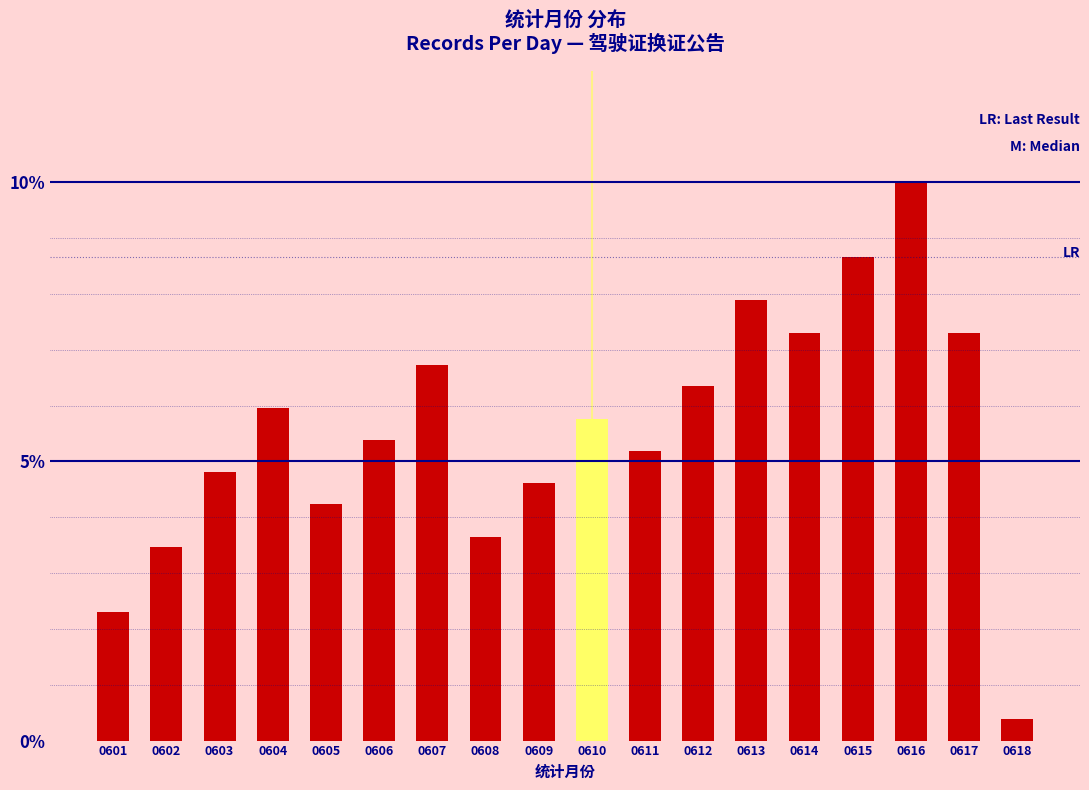

Reading left to right, transcribe all the data shown in this chart.

2.3	3.5	4.8	6.0	4.2	5.4	6.7	3.7	4.6	5.8	5.2	6.3	7.9	7.3	8.7	10.0	7.3	0.4